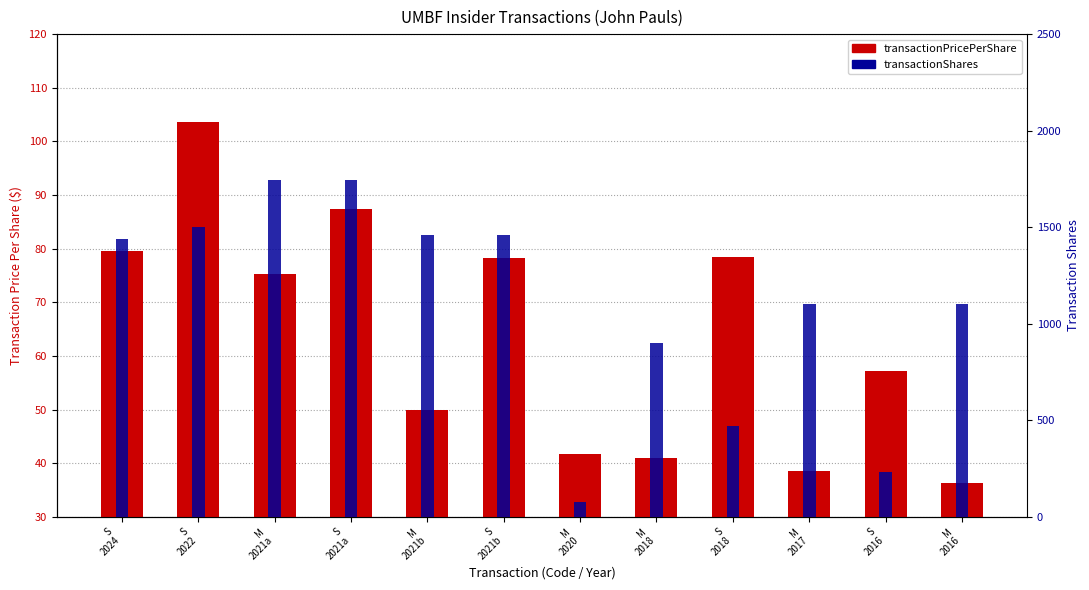

At how many categories does at least one series exceed 1510?

2